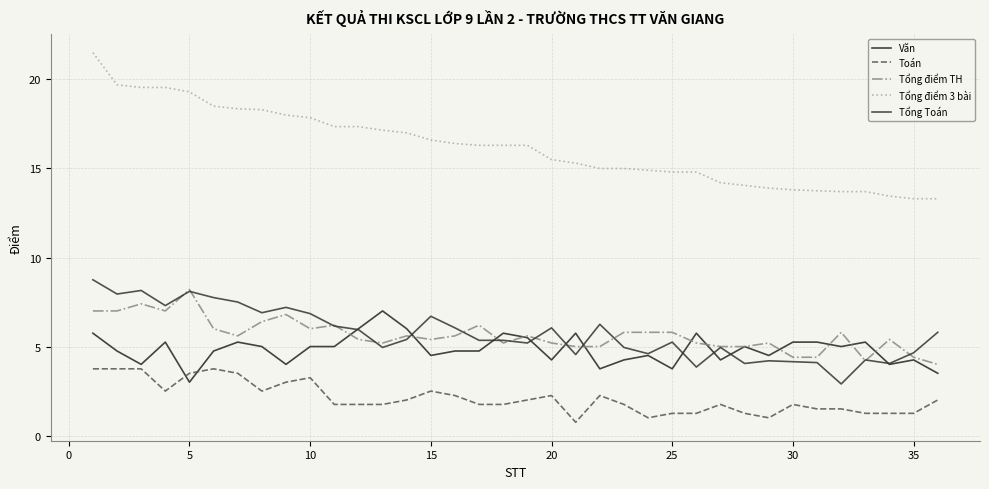

What is the maximum value shown in the chart?

21.5